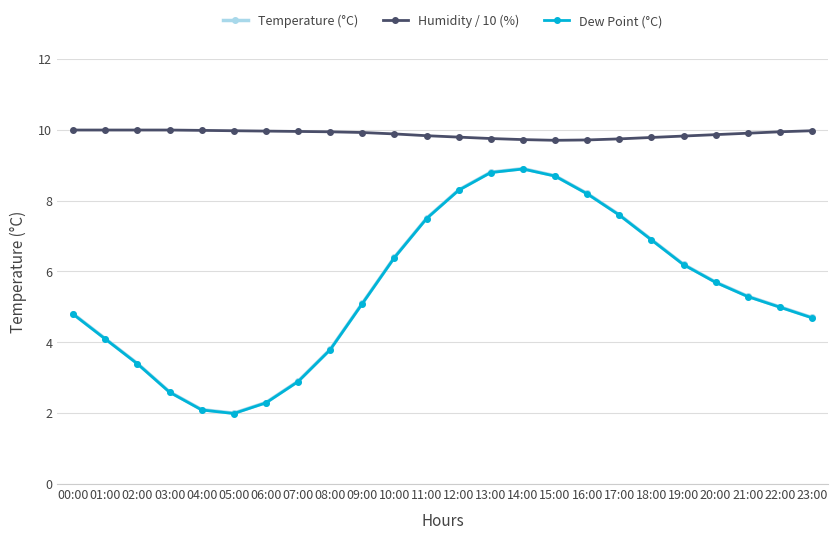

True or false: Temperature (°C) and Humidity / 10 (%) cross at least once.

False